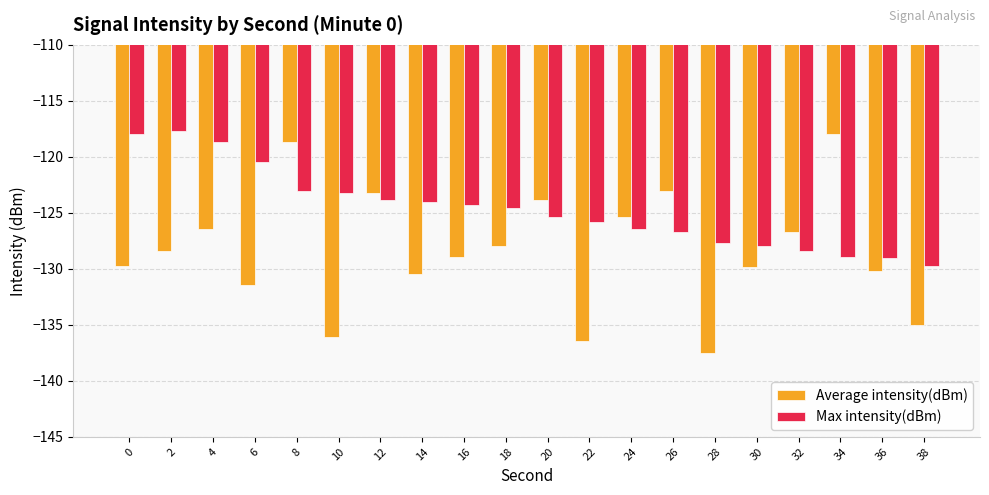

What is the total value across all series at 34?

-246.9